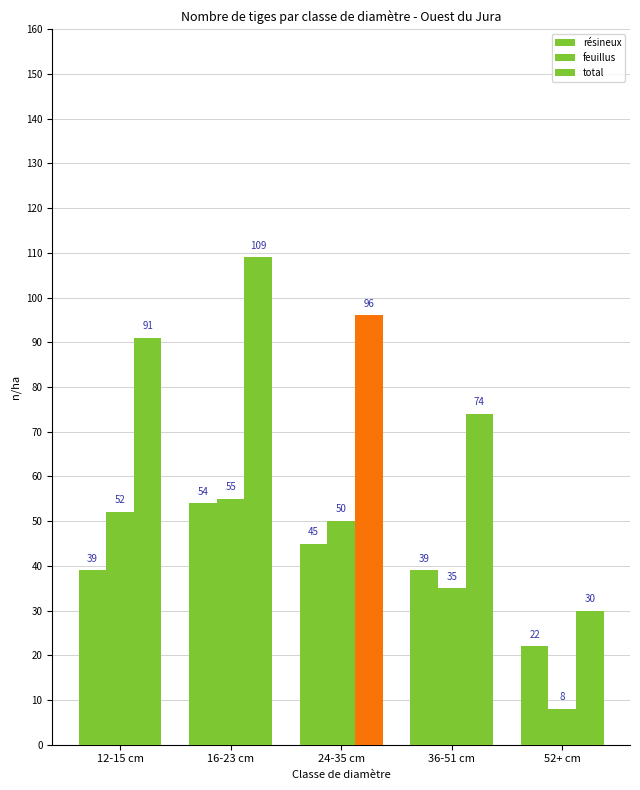

What value does the résineux series have at 24-35 cm, to the nearest 5?

45